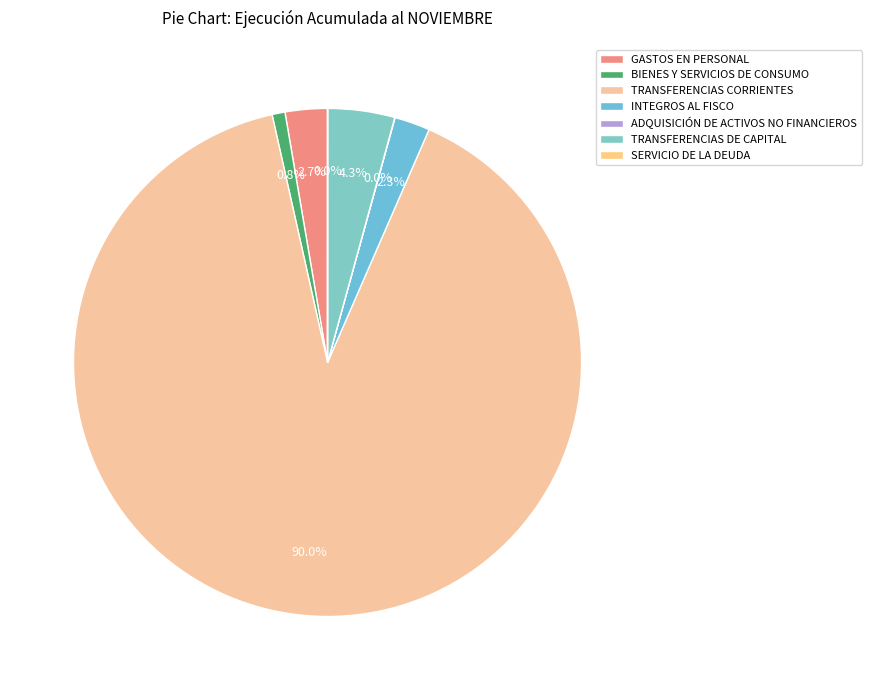

Which category has the biggest portion of the pie?

TRANSFERENCIAS CORRIENTES